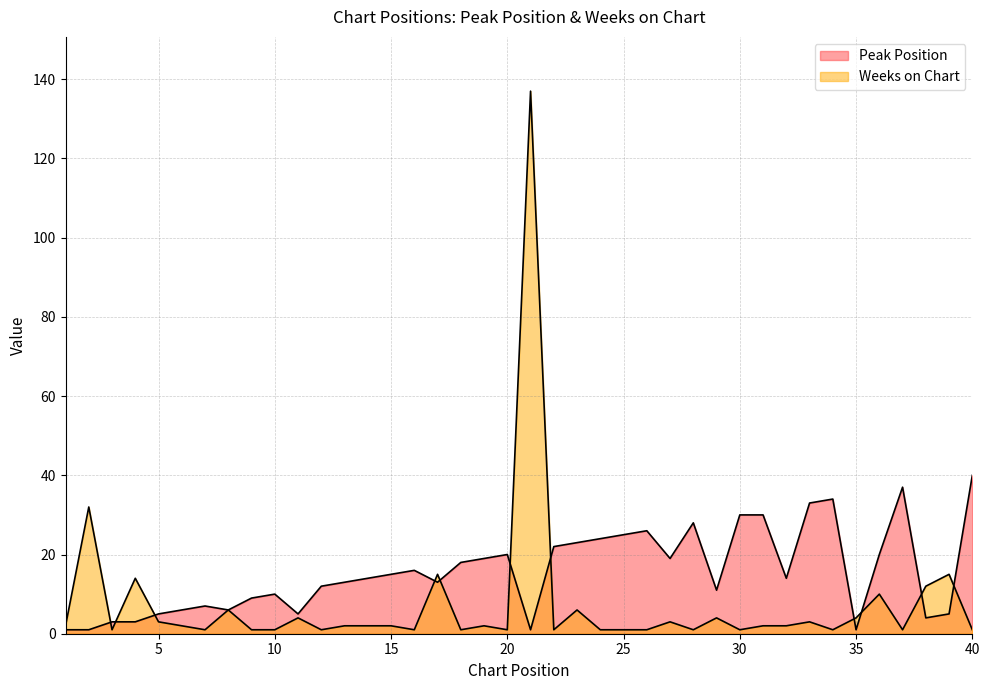

What is the total value across all series at 26?

27